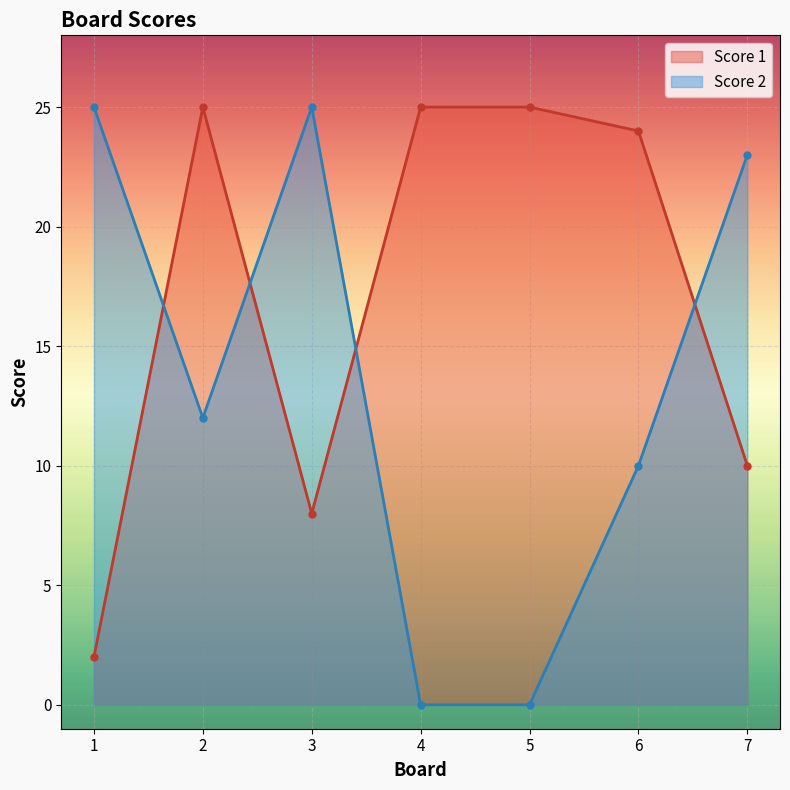

Reading left to right, list all the values displayed in this chart.

Score 1: 1=2	2=25	3=8	4=25	5=25	6=24	7=10
Score 2: 1=25	2=12	3=25	4=0	5=0	6=10	7=23